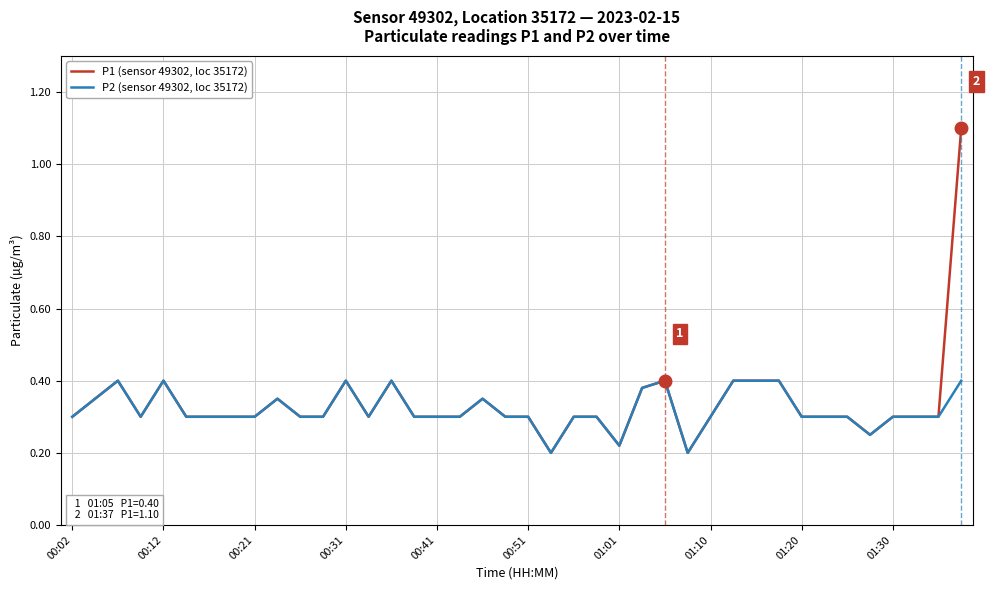

Which series has the widest spread of values?

P1 (sensor 49302, loc 35172)